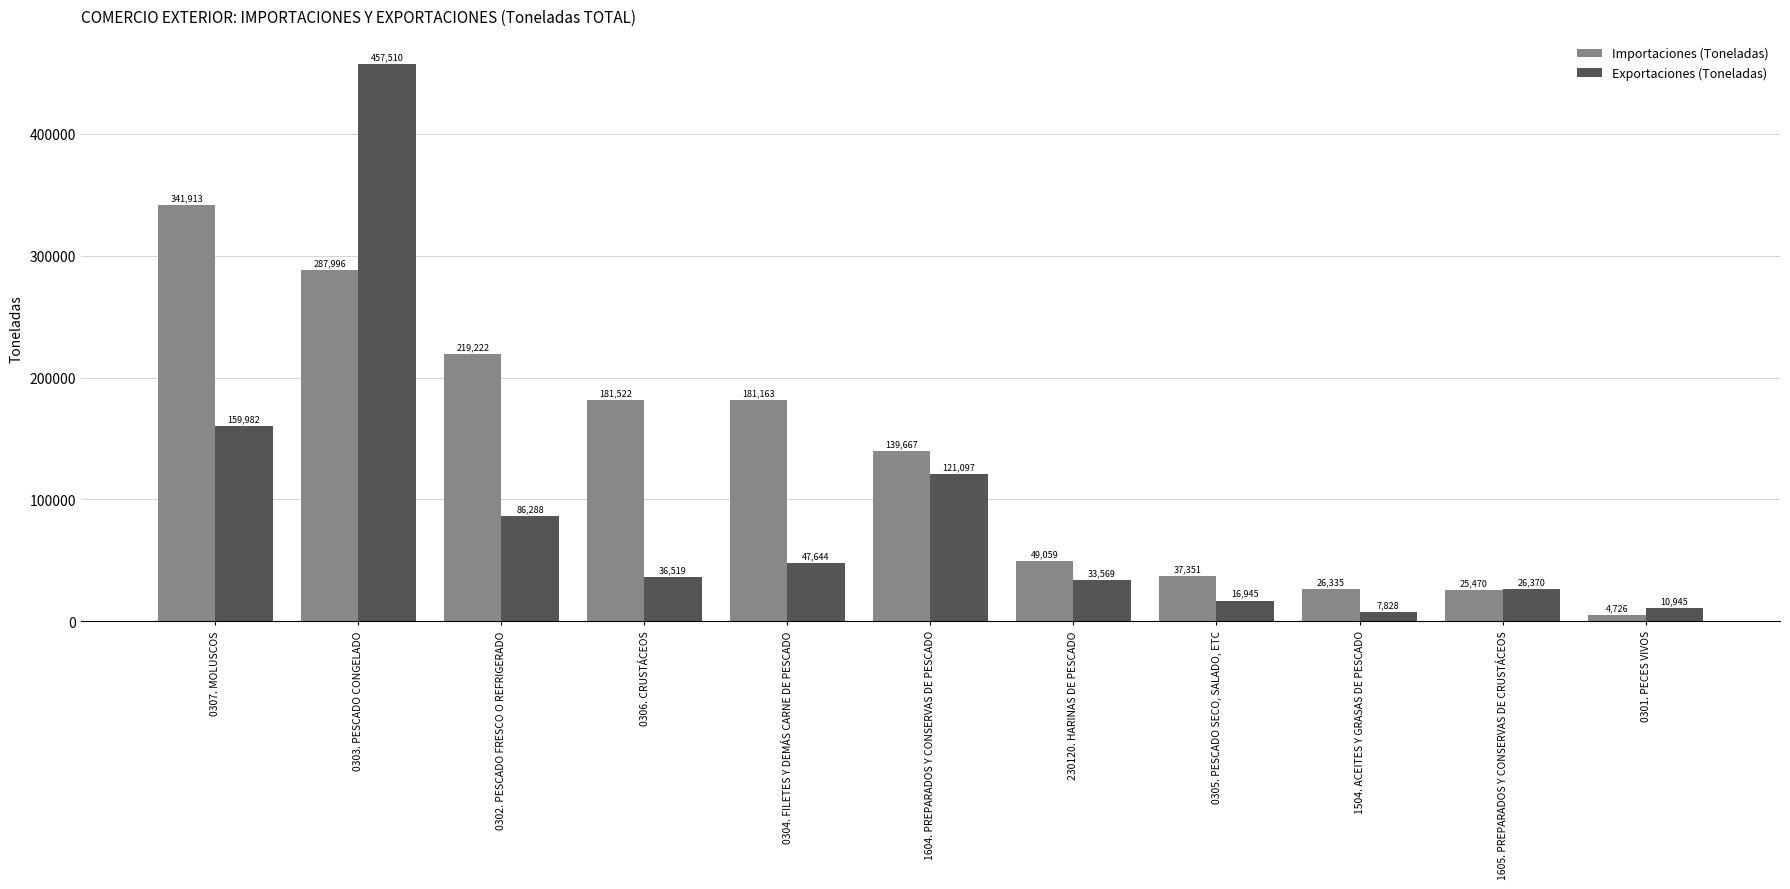

At which label is Importaciones (Toneladas) closest to 173319?

0304. FILETES Y DEMÁS CARNE DE PESCADO